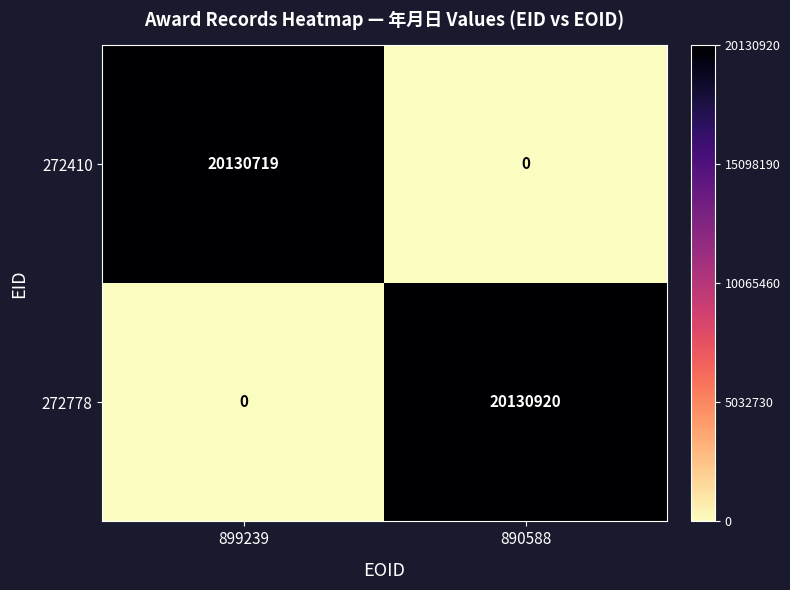

List the series in order of their peak value, lowest first.

272410, 272778